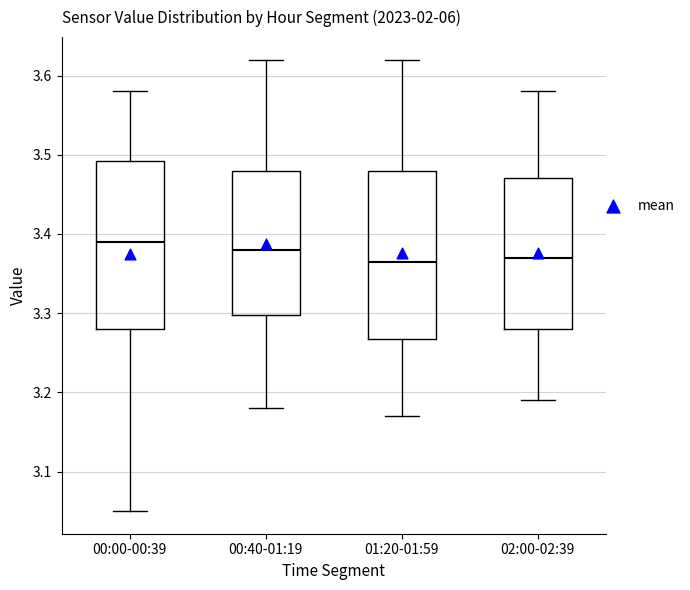

Where does the upper whisker of the box for 00:40-01:19 end on the y-axis? The values are not printed on the chart, so give them approximately, as read against the axis.

3.62